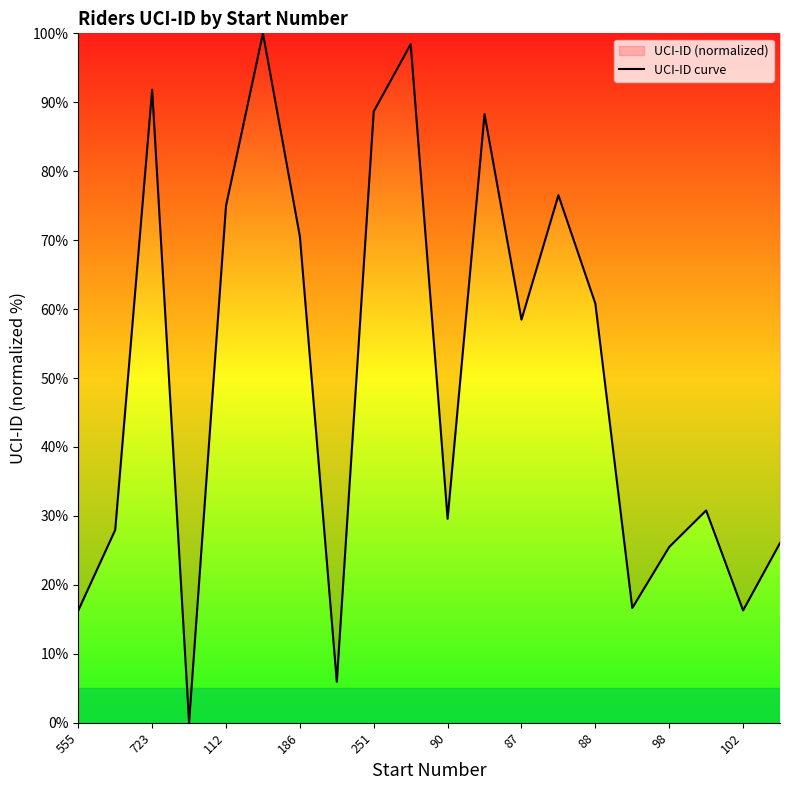

What is the difference between the maximum and second lowest values?

94.1